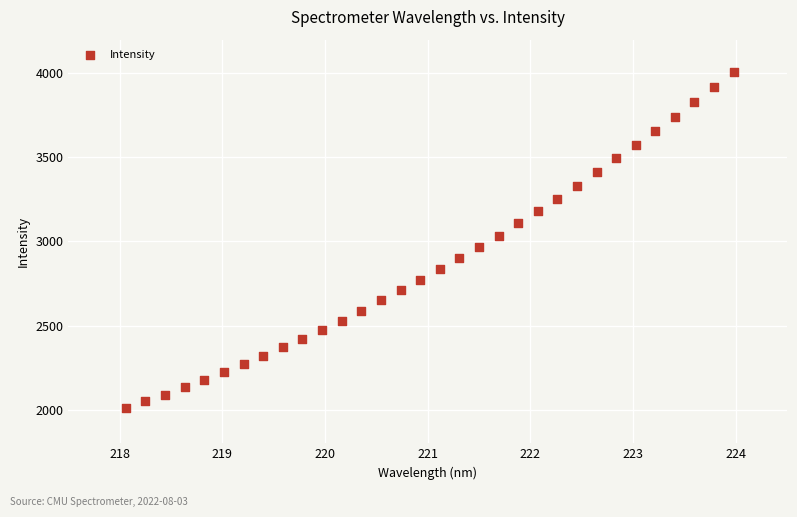

What is the range of X values (max minus min)?

5.9